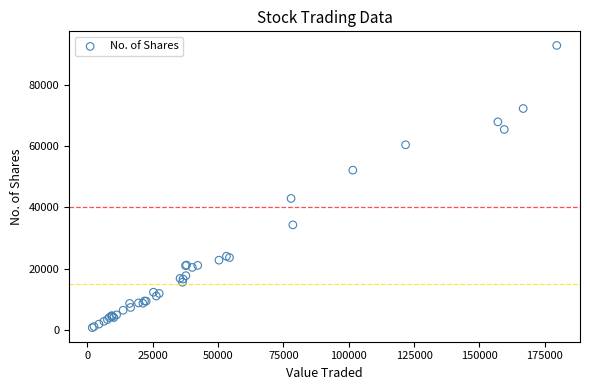

What Y value in the scatter plot is closest to 46804?

42920